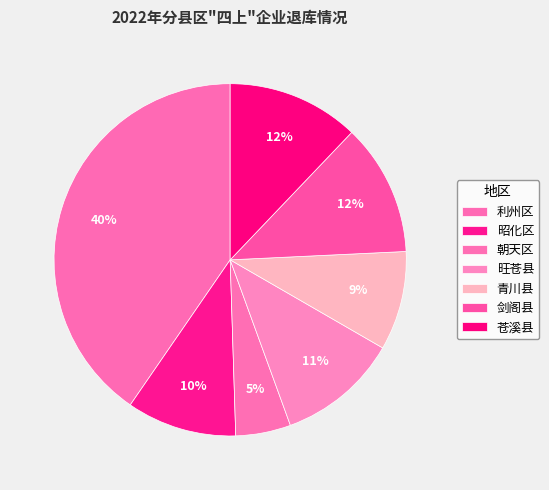

Does 朝天区 account for over 50% of the chart?

No